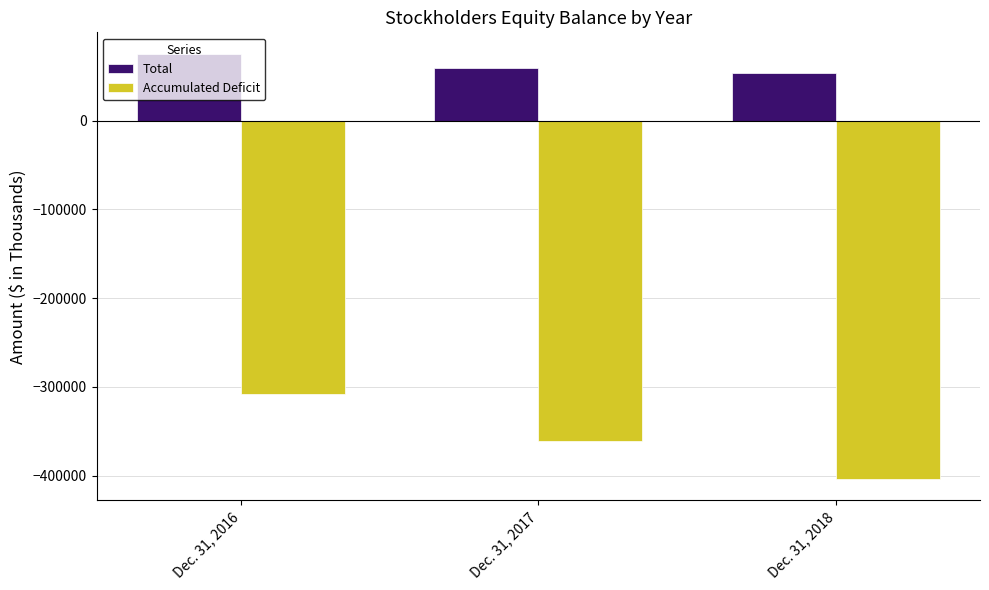

How many values in the Accumulated Deficit series exceed -360983?

1